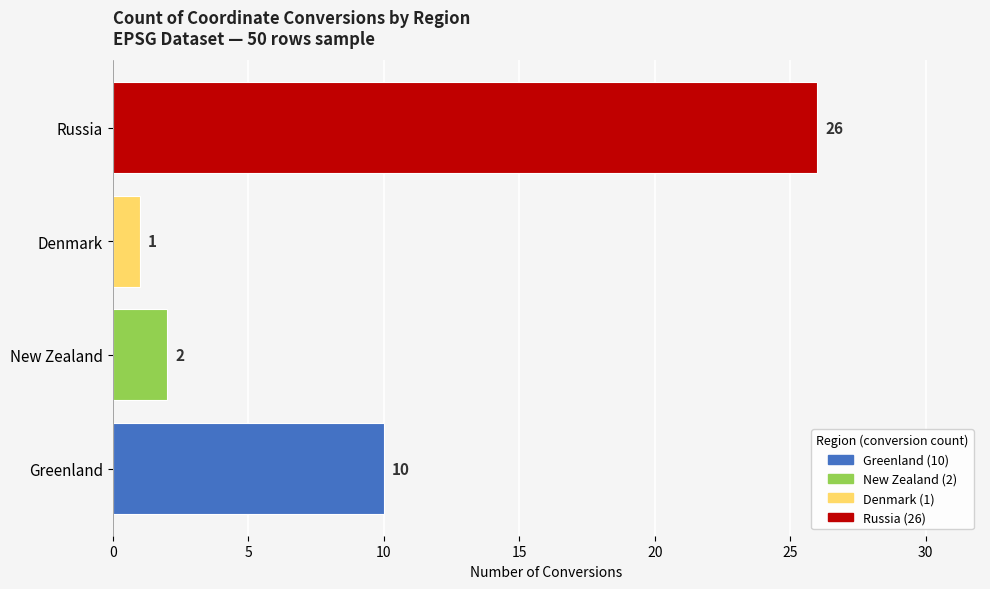

Are the bars horizontal?

Yes